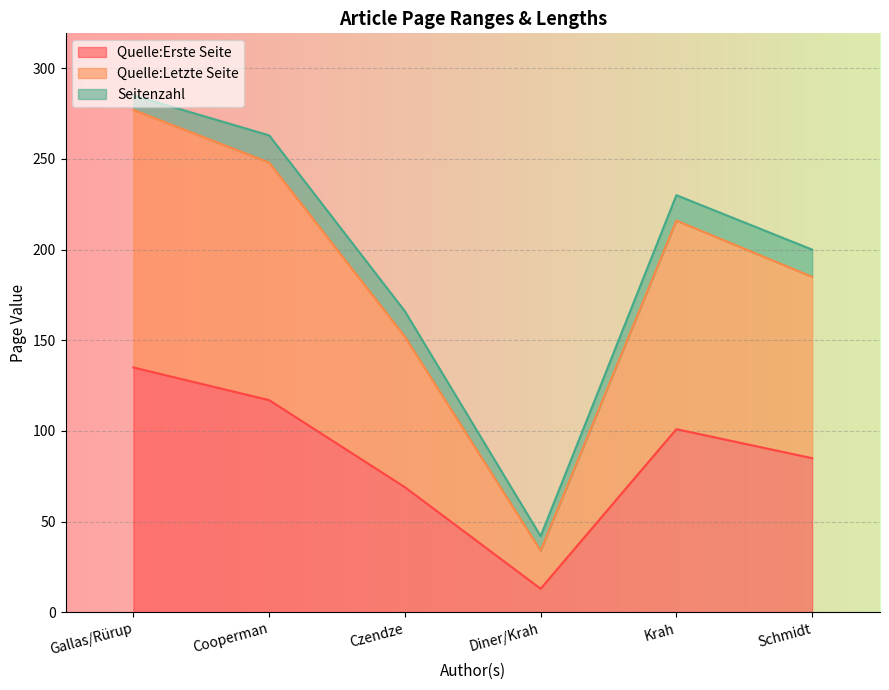

What position from the right is Krah?

2